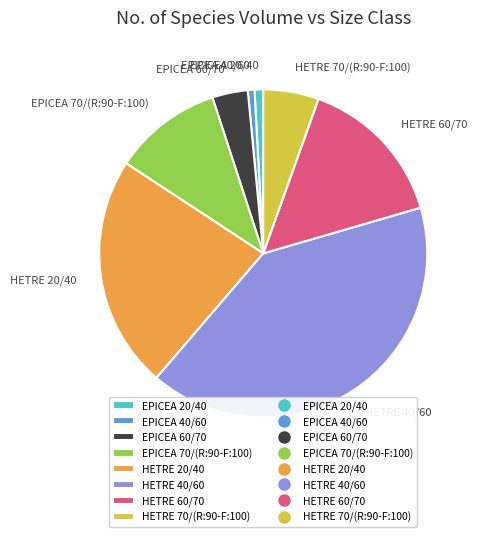

Is HETRE 70/(R:90-F:100) the majority of the pie?

No